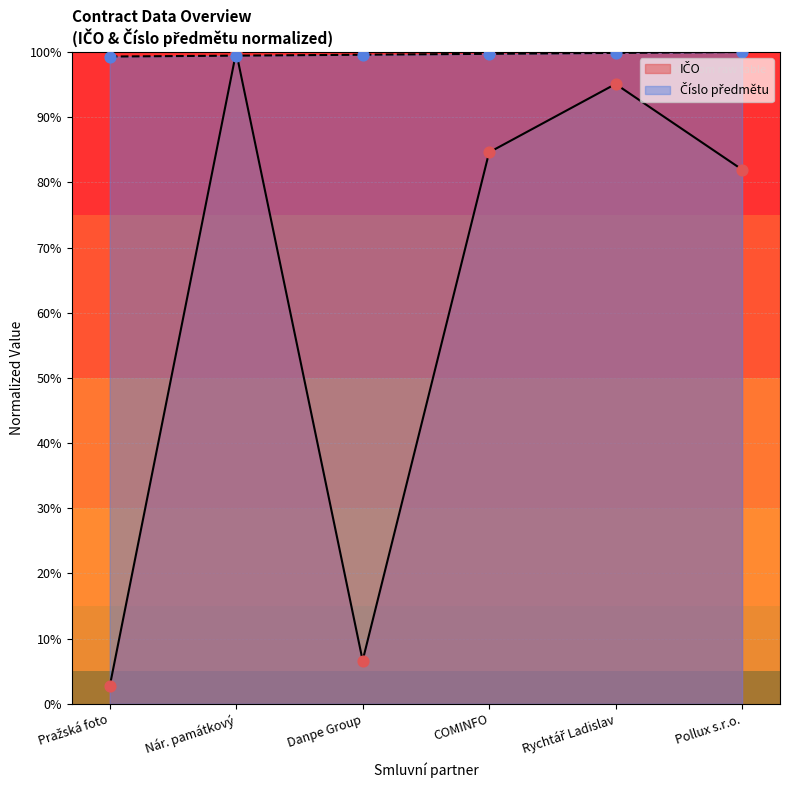

What are all the series names shown in the legend?

ICO, Cislo predmetu